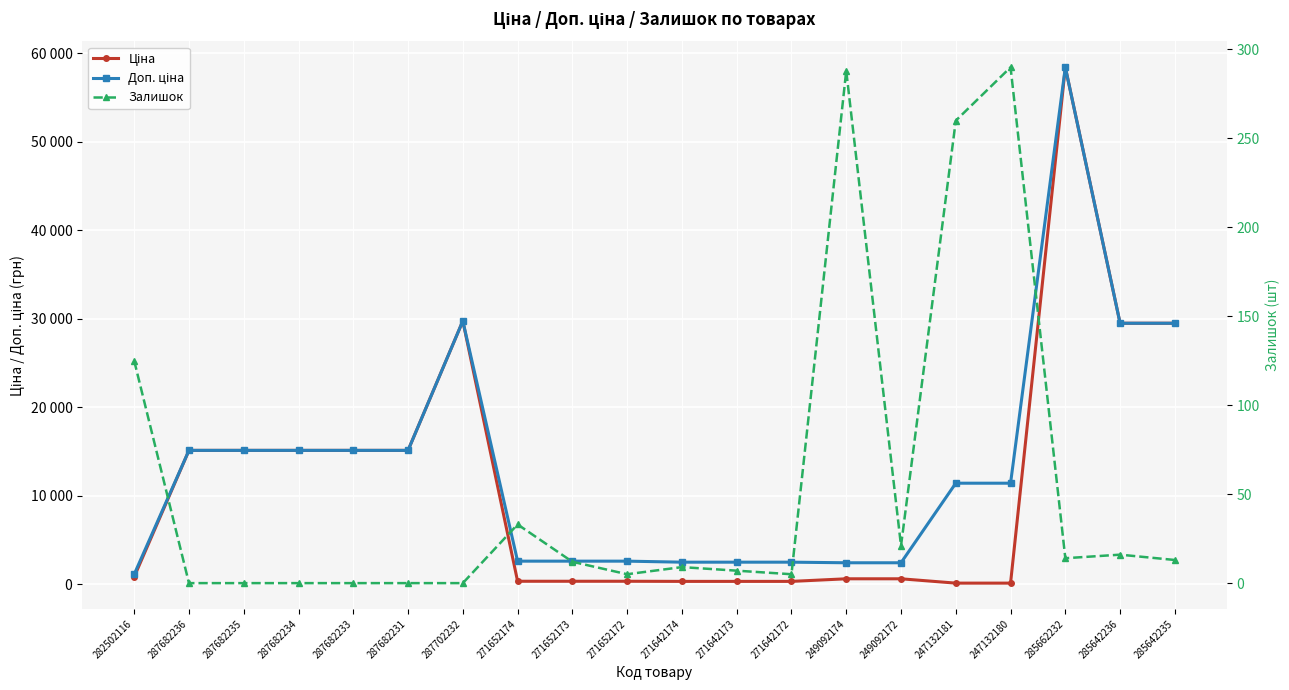

What position from the right is 287682233?

16